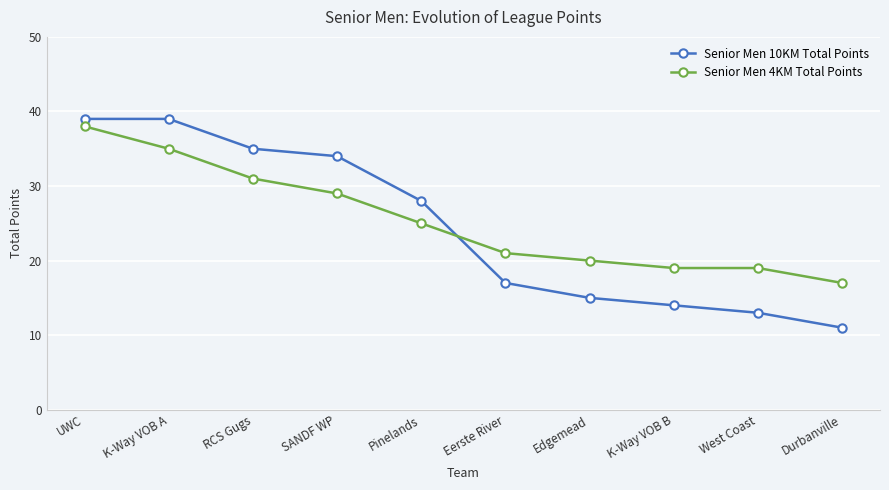

What is the sum of the Senior Men 4KM Total Points values at Eerste River and UWC?

59